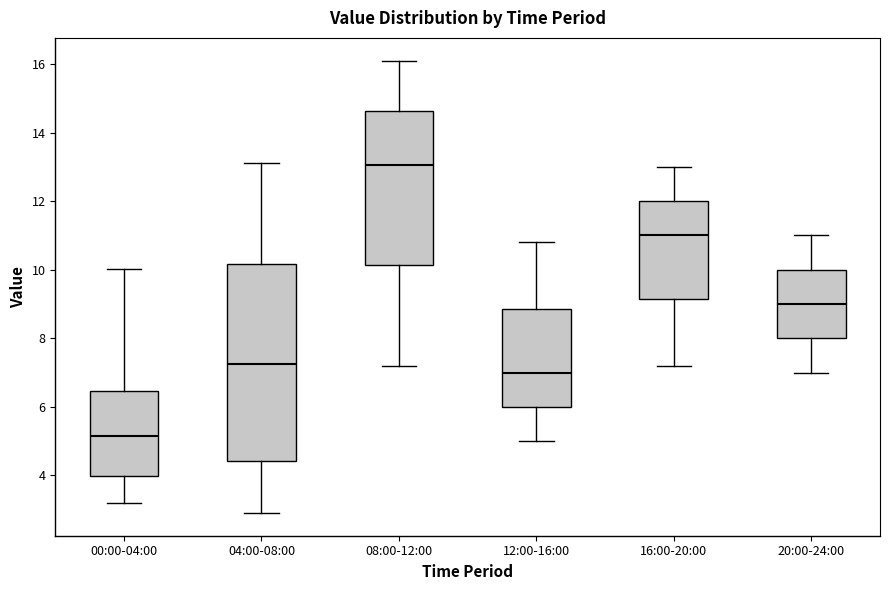

Reading left to right, transcribe this box plot: for each box, give where its median line is, the range the box spans, and where its two whiskers end, as read against the y-axis. The values are not printed on the chart, so give them approximately, as read against the axis.

00:00-04:00: median 5.2, box 4.0 to 6.4, whiskers 3.2 to 10.0
04:00-08:00: median 7.2, box 4.4 to 10.2, whiskers 3.0 to 13.2
08:00-12:00: median 13.0, box 10.2 to 14.6, whiskers 7.2 to 16.2
12:00-16:00: median 7.0, box 6.0 to 8.8, whiskers 5.0 to 10.8
16:00-20:00: median 11.0, box 9.2 to 12.0, whiskers 7.2 to 13.0
20:00-24:00: median 9.0, box 8.0 to 10.0, whiskers 7.0 to 11.0